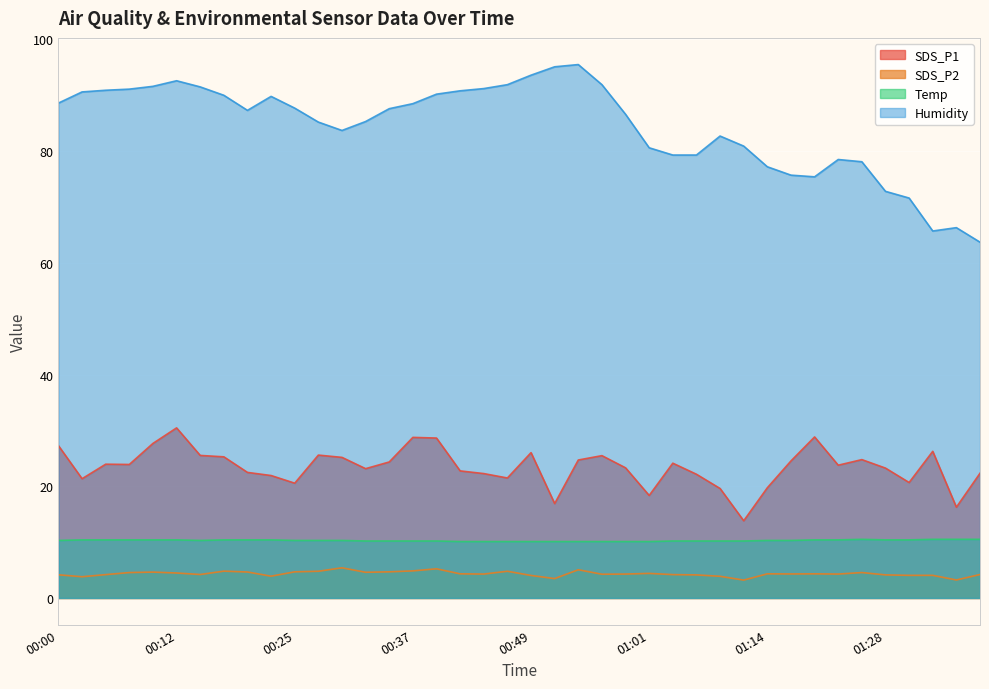

At which category does Temp reach its first local peak?

01:26